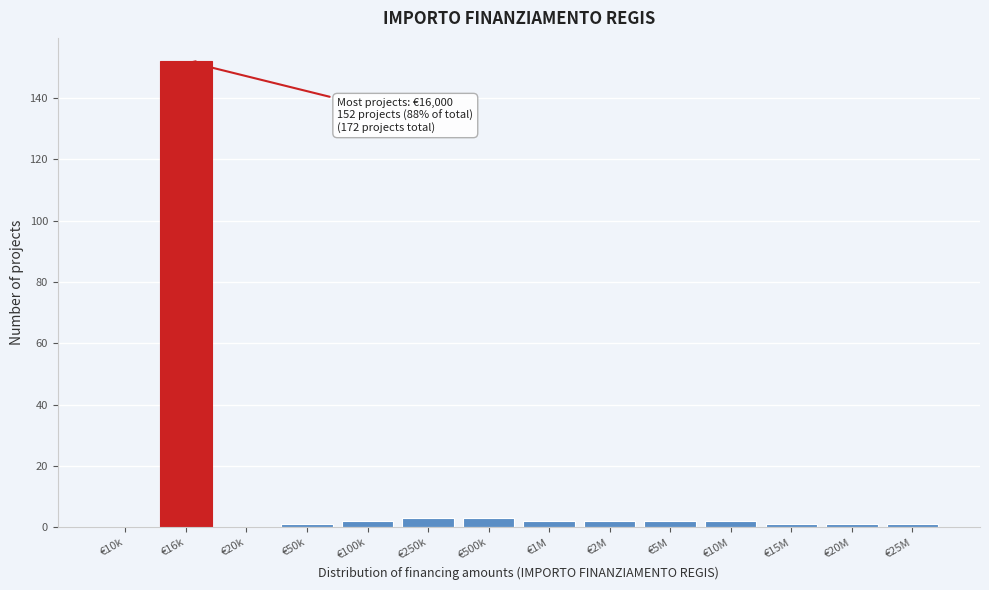

Reading left to right, what are all the values shown in this chart?

€10k=0	€16k=152	€20k=0	€50k=1	€100k=2	€250k=3	€500k=3	€1M=2	€2M=2	€5M=2	€10M=2	€15M=1	€20M=1	€25M=1